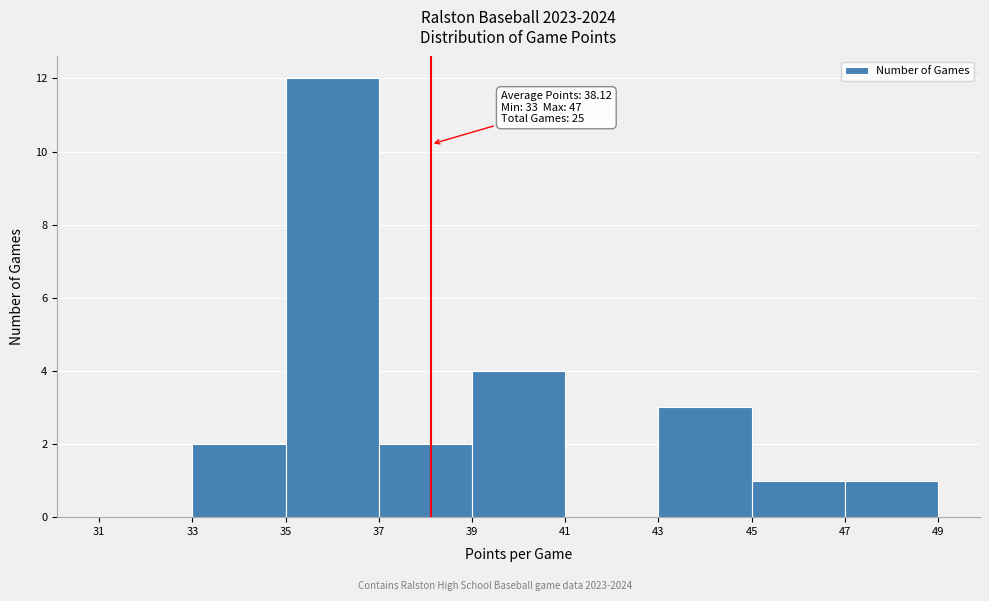

Which range on the x-axis has the tallest bar?

35 to 37